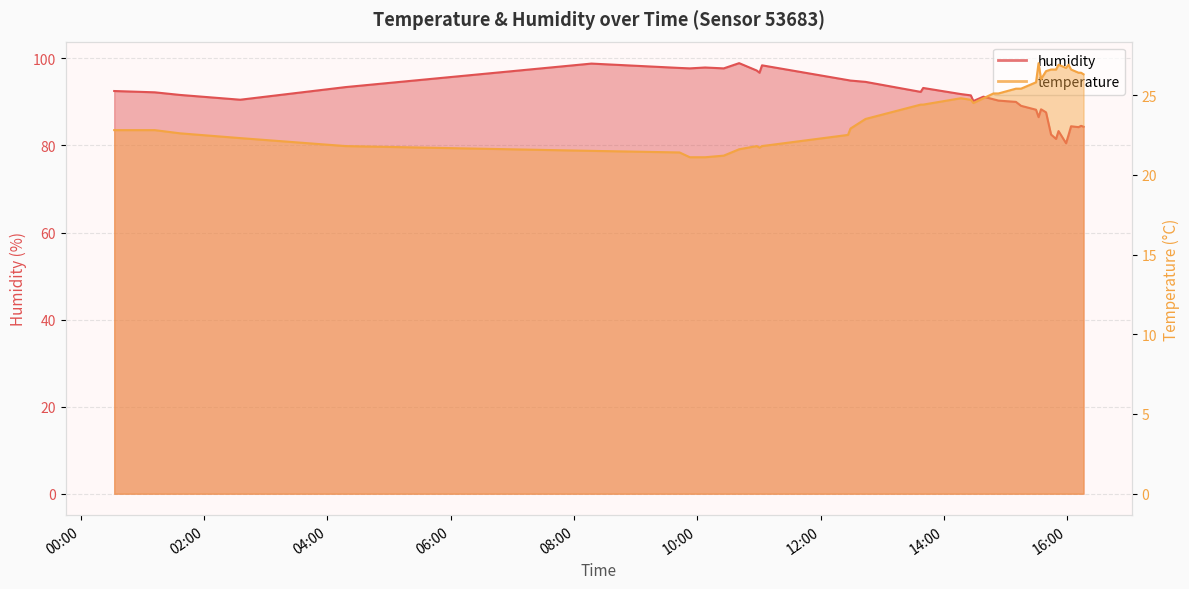

What are all the series names shown in the legend?

temperature, humidity